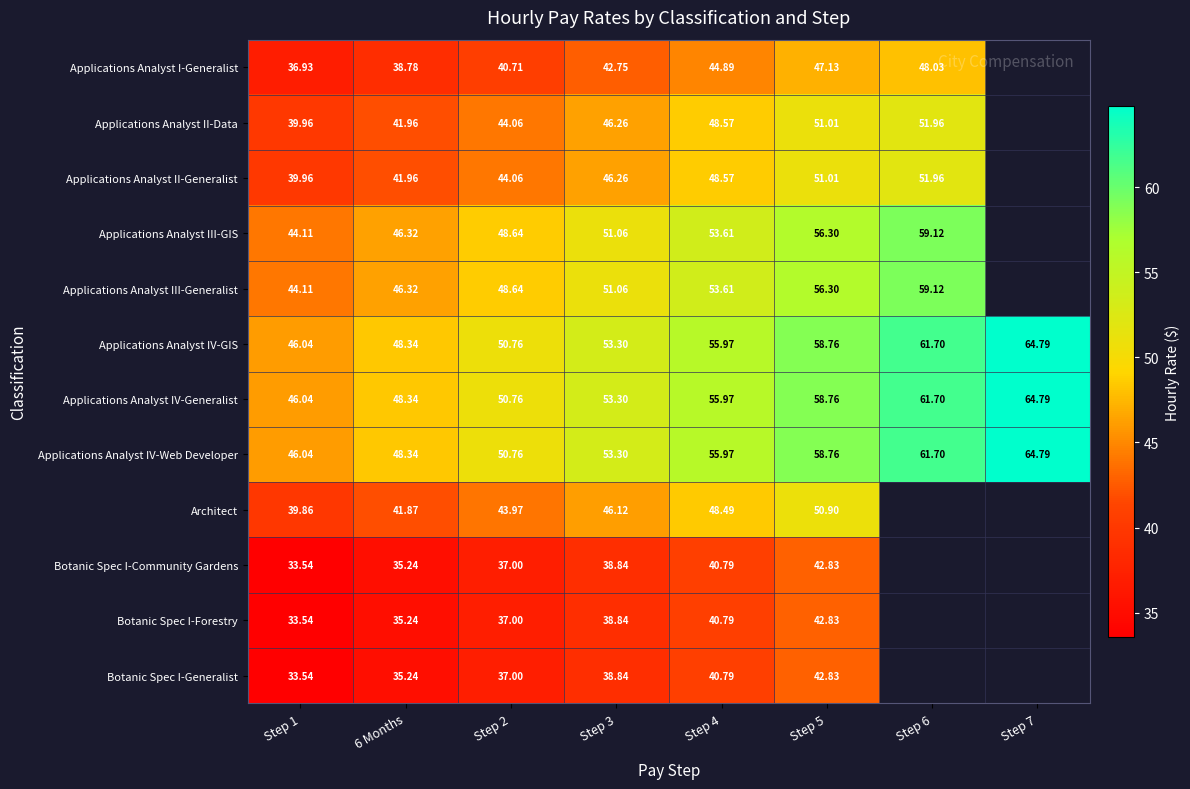

True or false: Applications Analyst III-GIS has a value of 56.3 at Step 5.

True